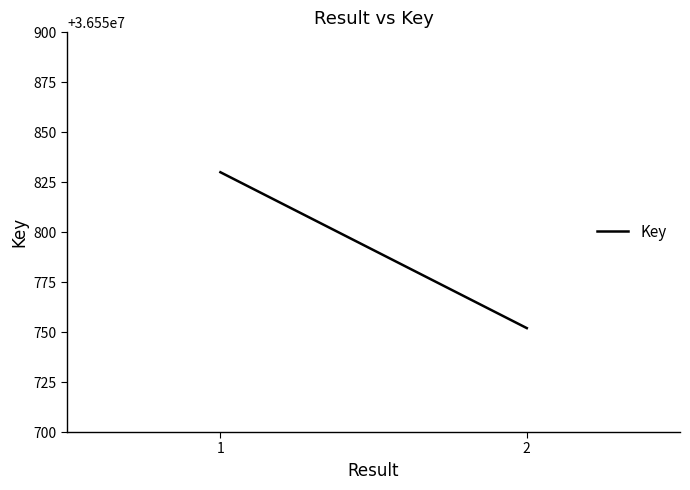

Reading left to right, what are all the values shown in this chart?

36550830	36550752